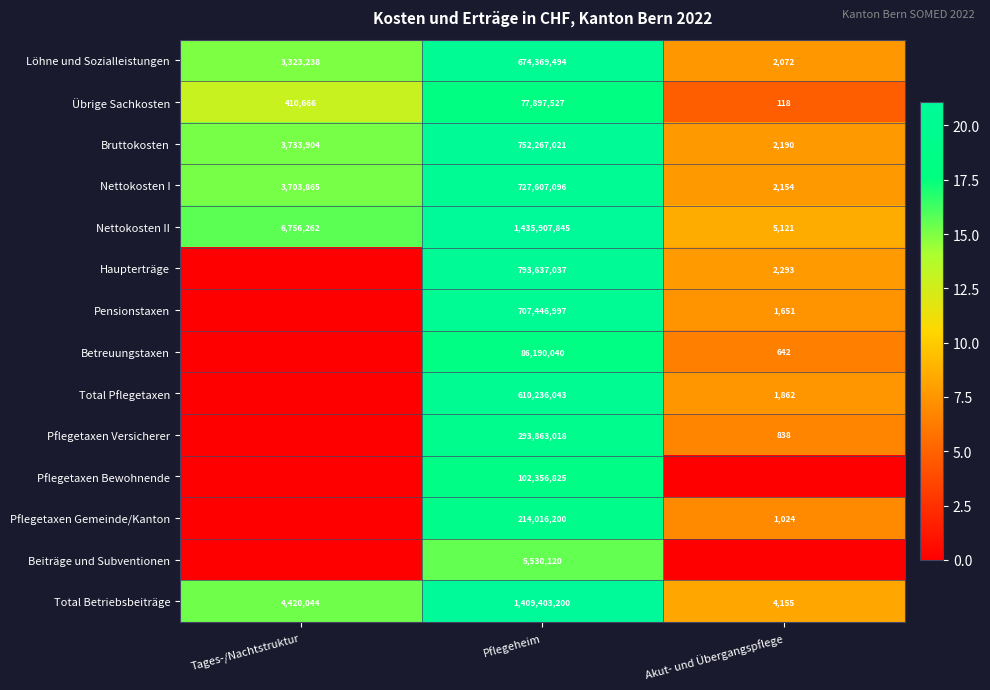

At Pflegeheim, list the series in order from largest to smallest.

Nettokosten II, Total Betriebsbeiträge, Haupterträge, Bruttokosten, Nettokosten I, Pensionstaxen, Löhne und Sozialleistungen, Total Pflegetaxen, Pflegetaxen Versicherer, Pflegetaxen Gemeinde/Kanton, Pflegetaxen Bewohnende, Betreuungstaxen, Übrige Sachkosten, Beiträge und Subventionen